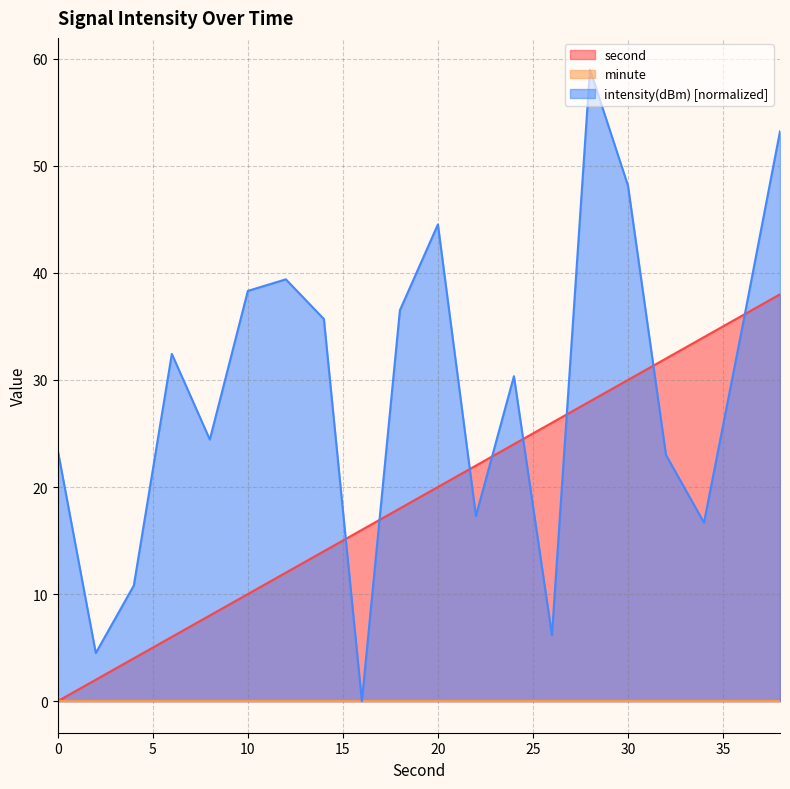

Count the number of data series in this chart.

3